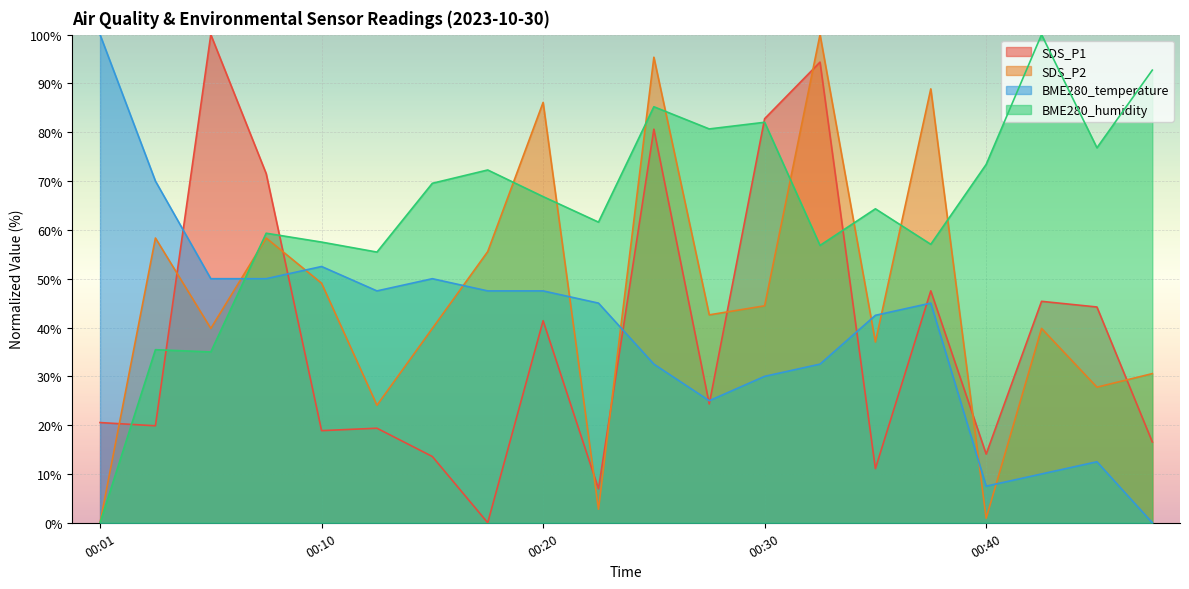

Which series has the largest total across all categories?

BME280_humidity